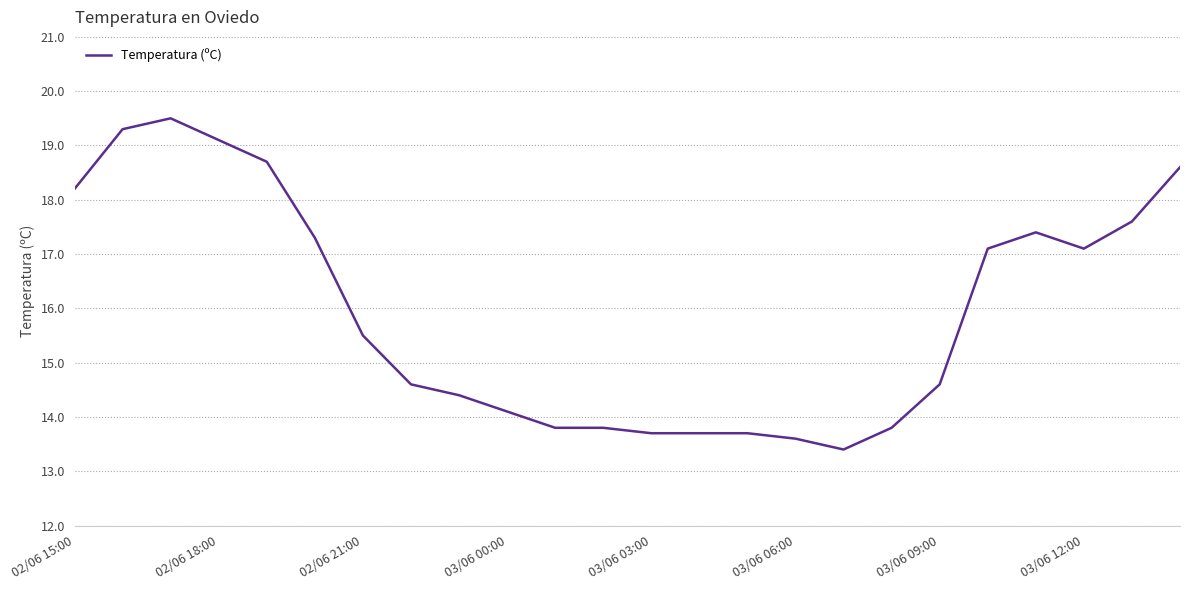

What is the difference between the maximum and minimum values?

6.1